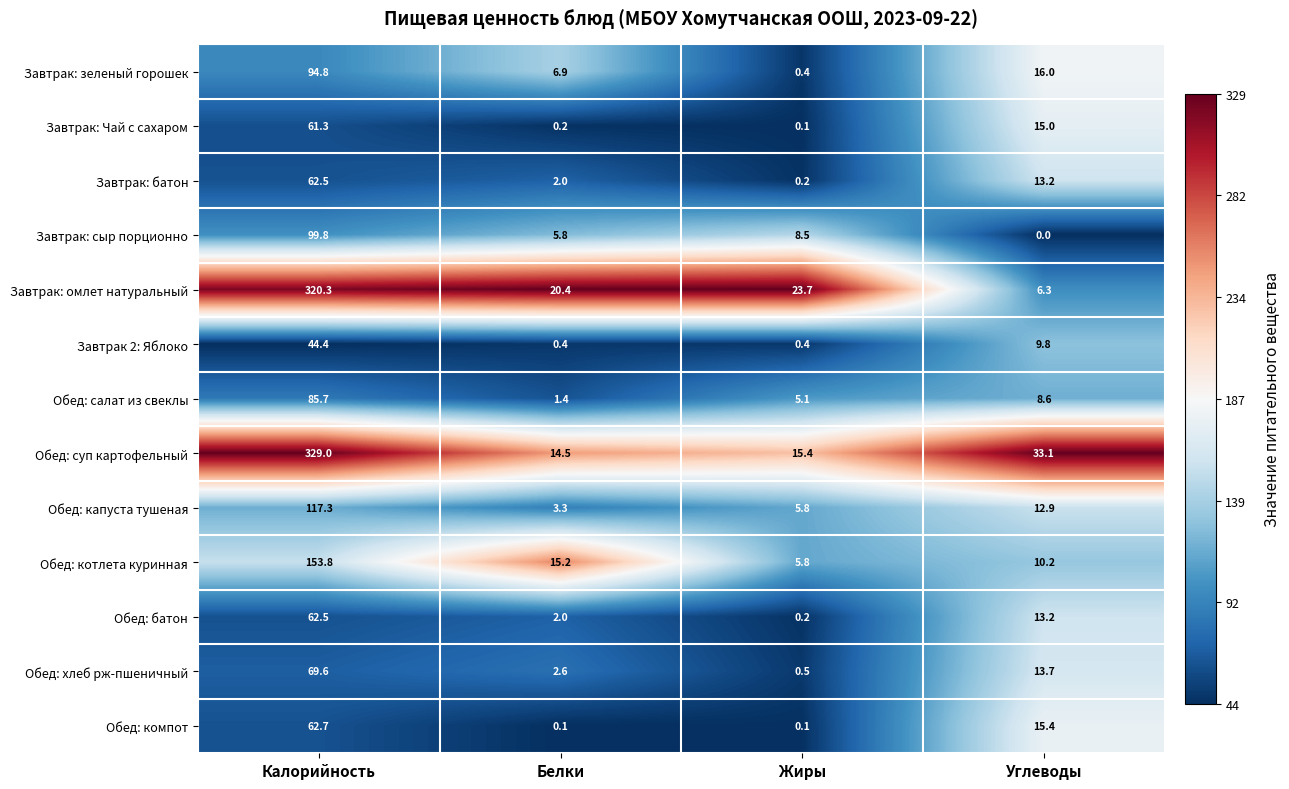

How many values in the Завтрак: батон series are below 13?

2